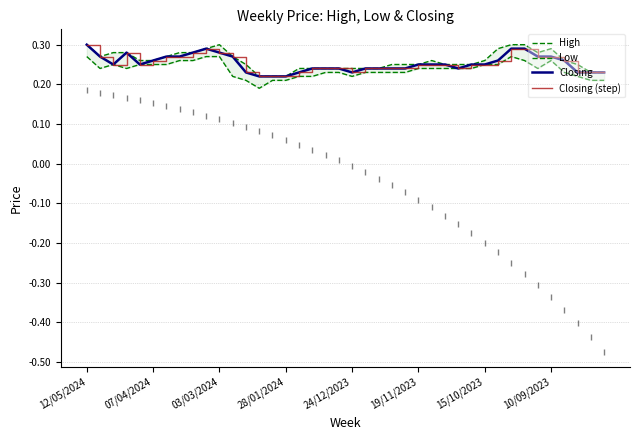

How many Closing (step) values are between 0 and 1?

40